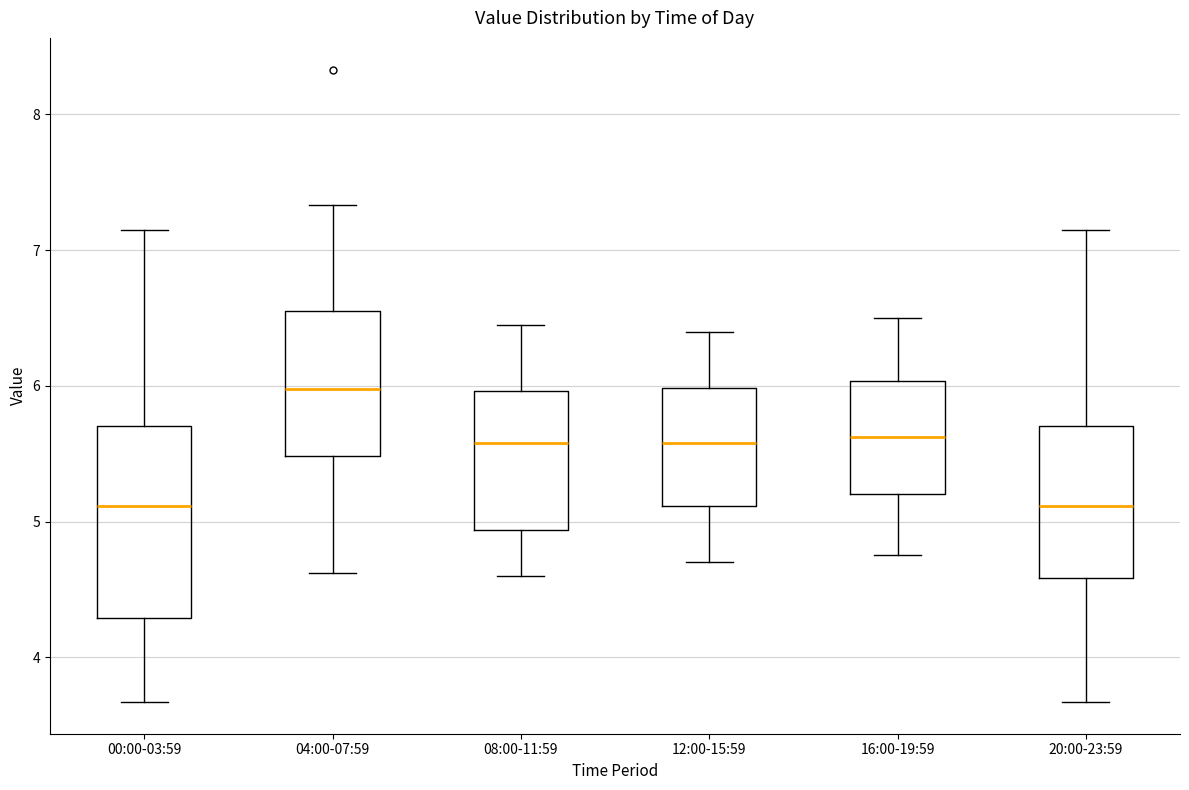

Comparing the boxes themselves (not the whiskers), which one is the tallest?

00:00-03:59